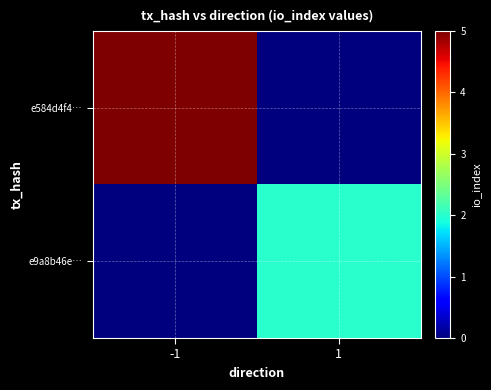

What is the total value across all series at -1?

5